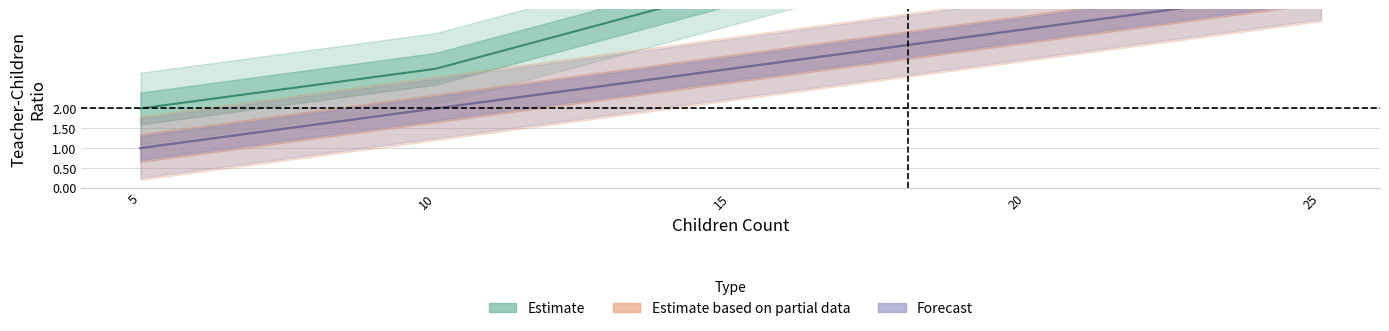

What is the total value across all series at 25?

18